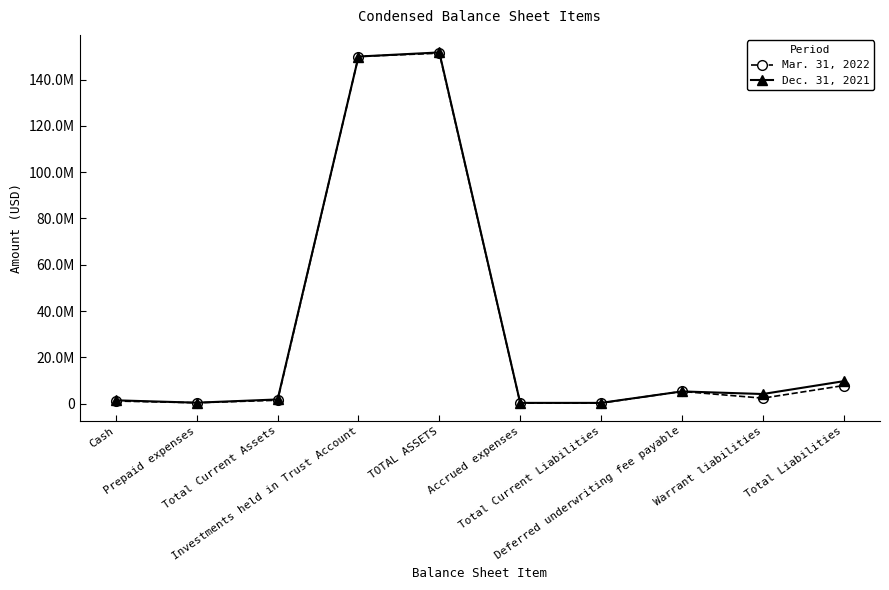

What is the difference between the maximum and second lowest values in the Dec. 31, 2021 series?

151489028